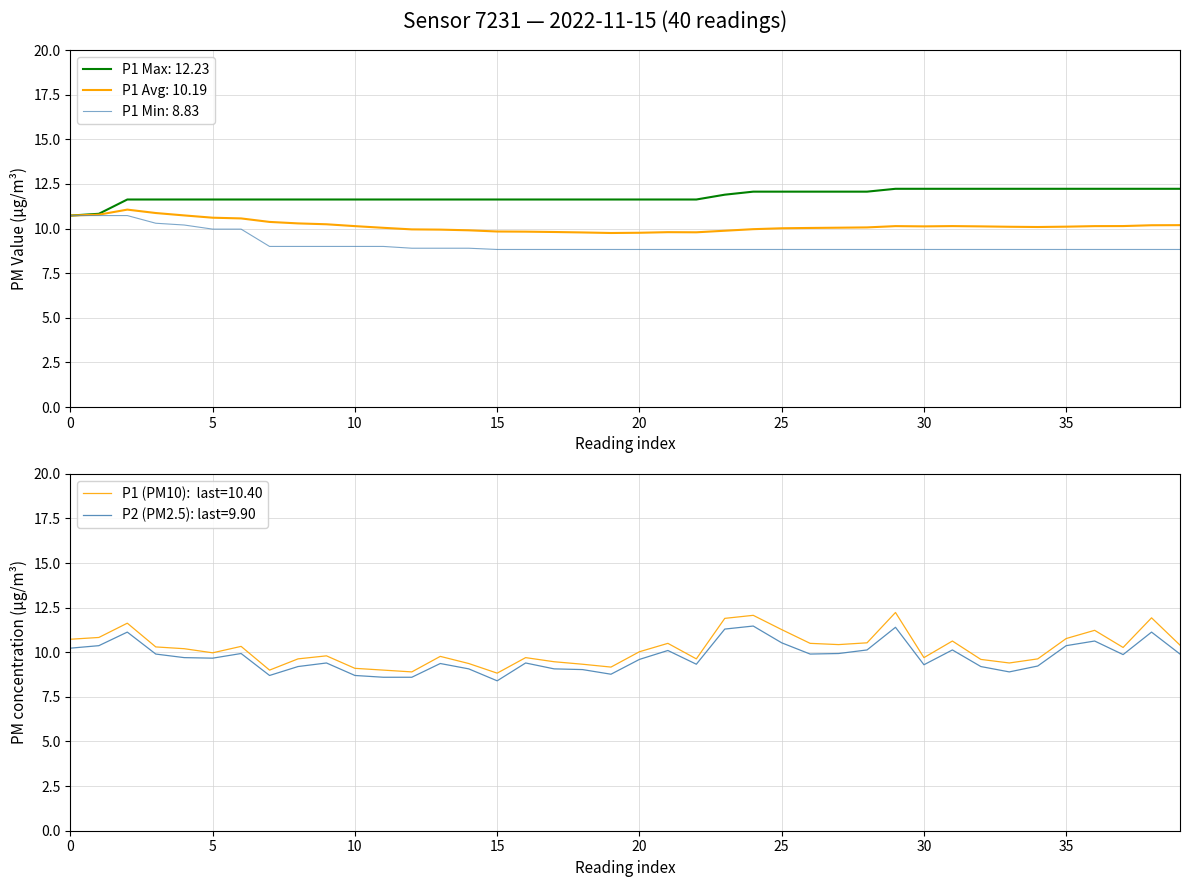

Rank the series at 09:30 from lowest to highest value.

P2, P1